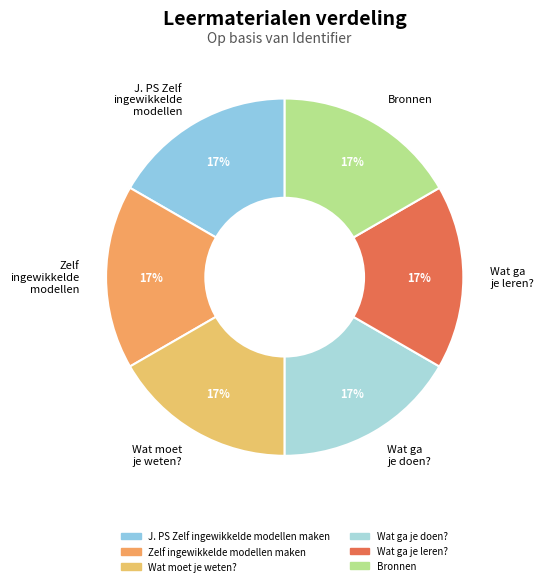

The Bronnen slice represents 2% of the pie. True or false?

False